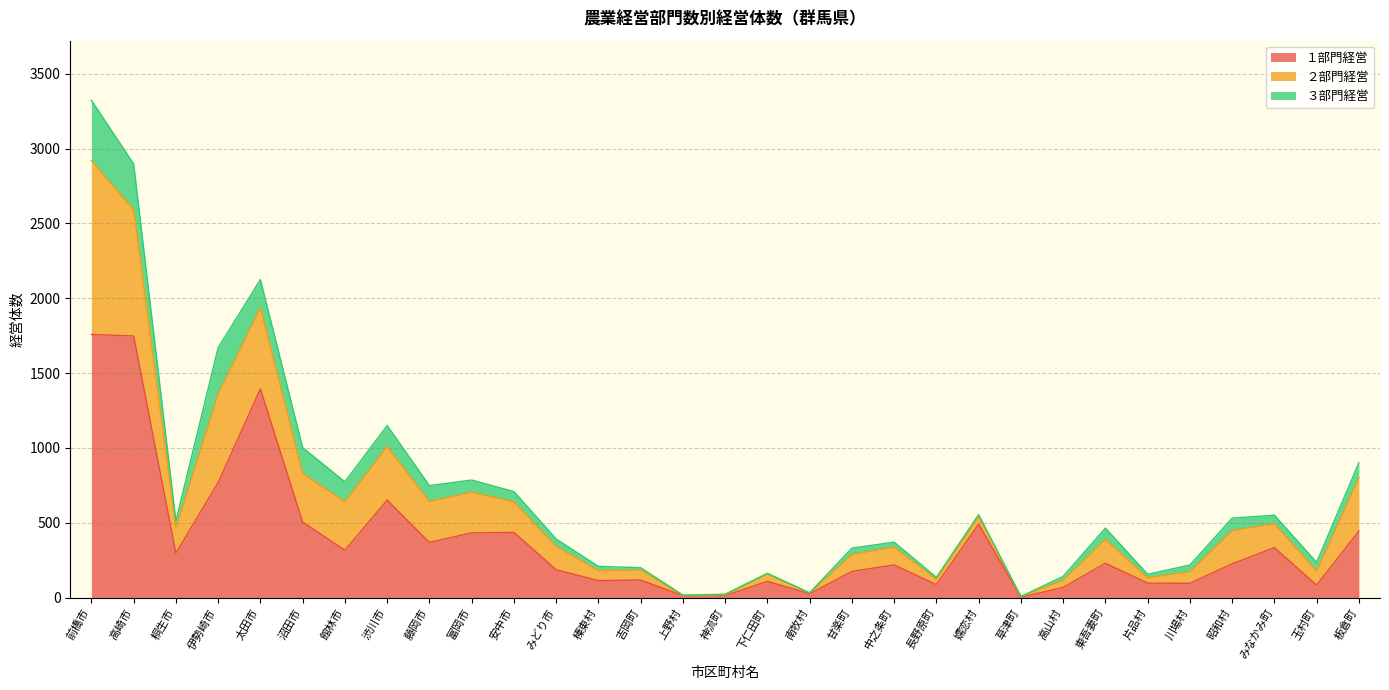

The １部門経営 series shows 113 at 榛東村. True or false?

True